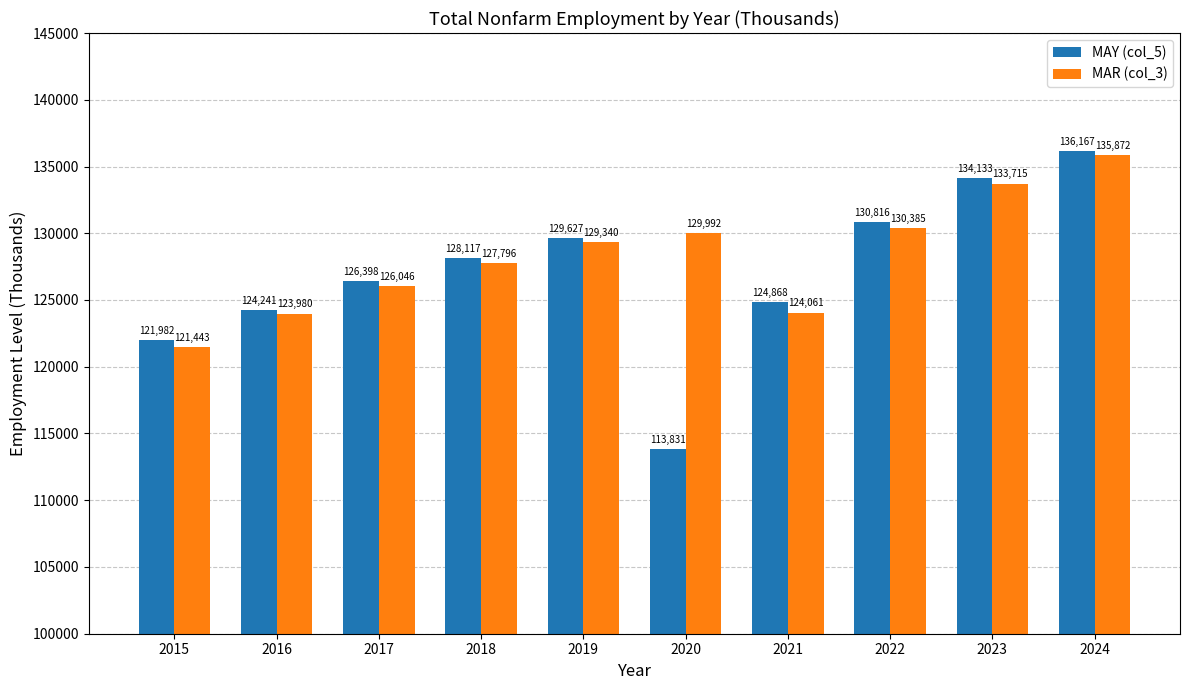

What is the difference between the highest and lowest values at 2022?

431